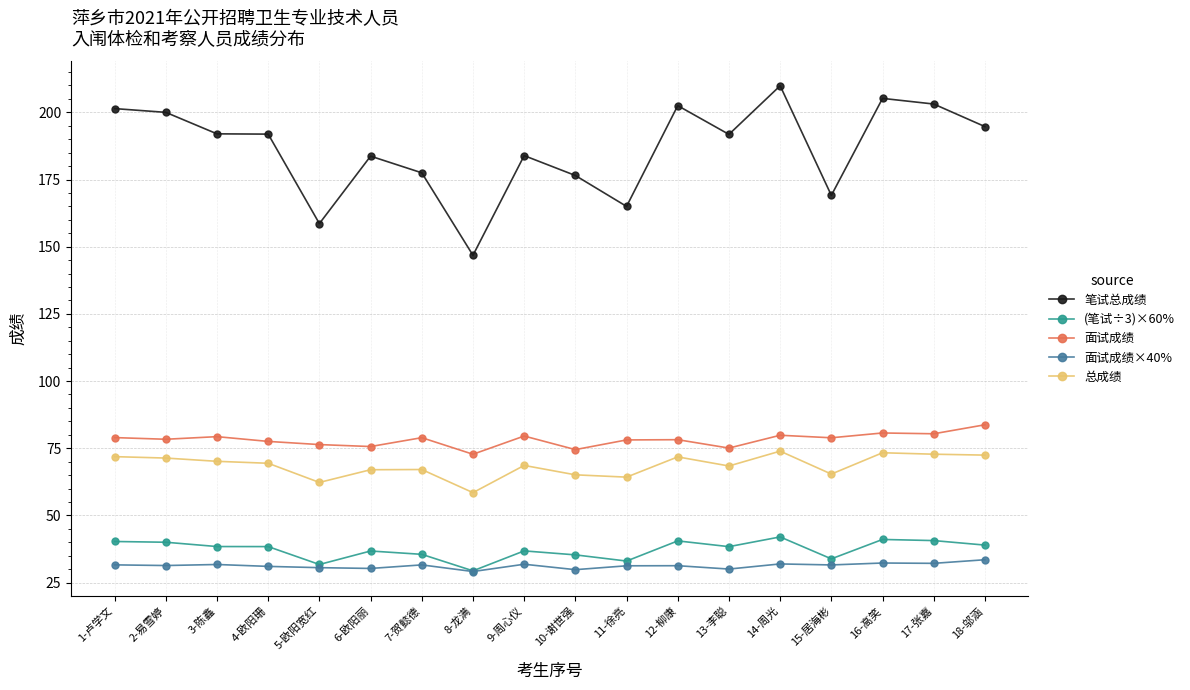

True or false: 总成绩 has more than 0 points higher than both neighbors.

True